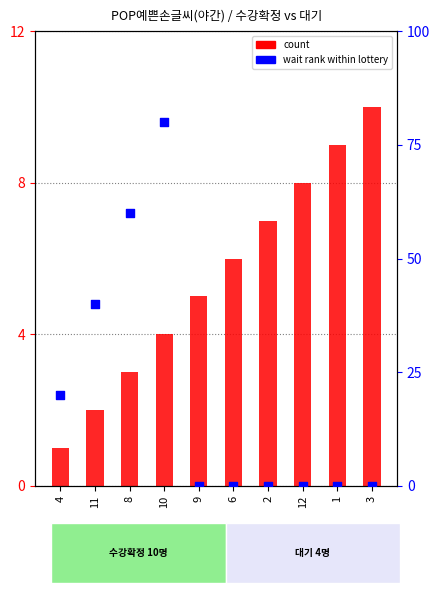

Which series contains the highest Y value?

wait rank within the lottery